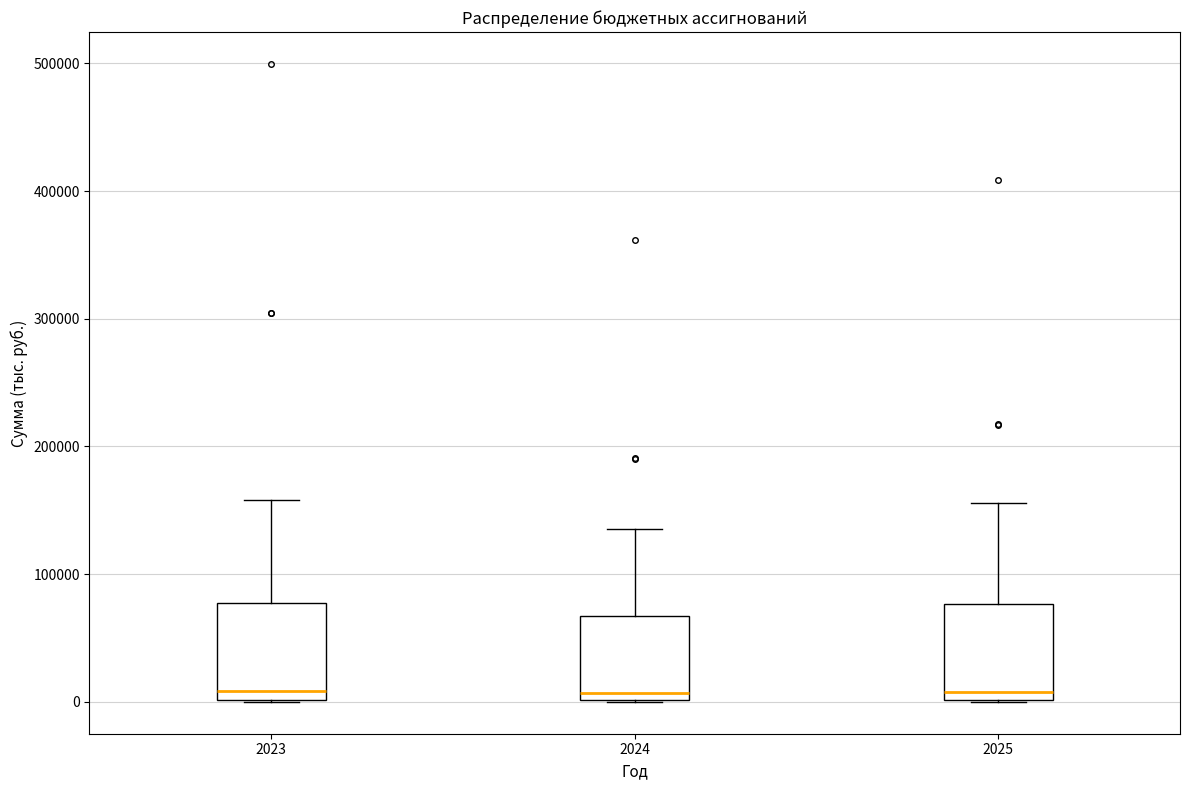

Reading left to right, transcribe this box plot: for each box, give where its median line is, the range the box spans, and where its two whiskers end, as read against the y-axis. The values are not printed on the chart, so give them approximately, as read against the axis.

2023: median 10000, box 0 to 80000, whiskers 0 to 160000
2024: median 10000, box 0 to 70000, whiskers 0 to 140000
2025: median 10000, box 0 to 80000, whiskers 0 to 160000